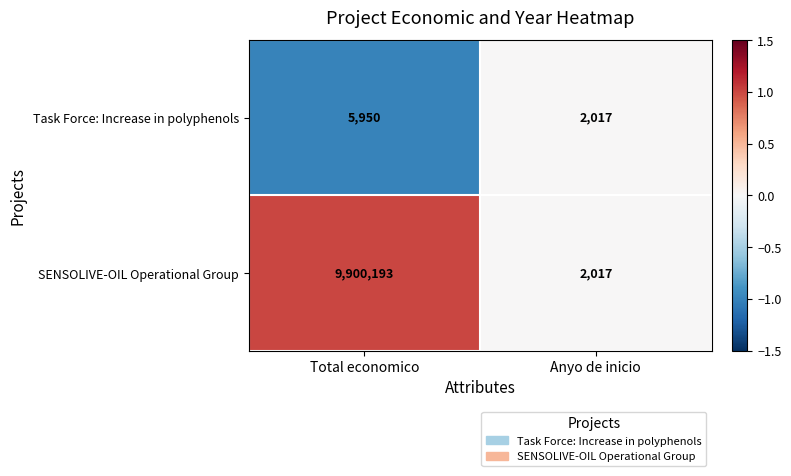

True or false: Task Force: Increase in polyphenols has a value of 2017 at Anyo de inicio.

True